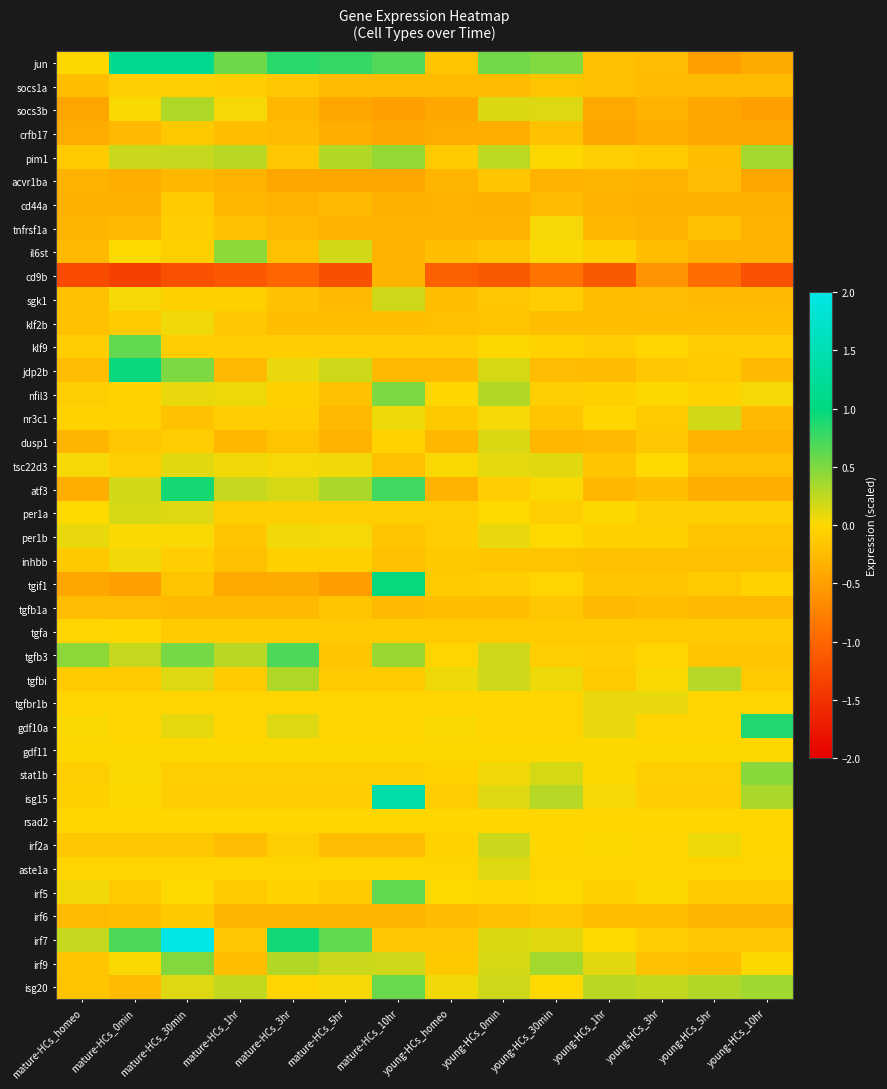

Which series has the largest total across all categories?

jun